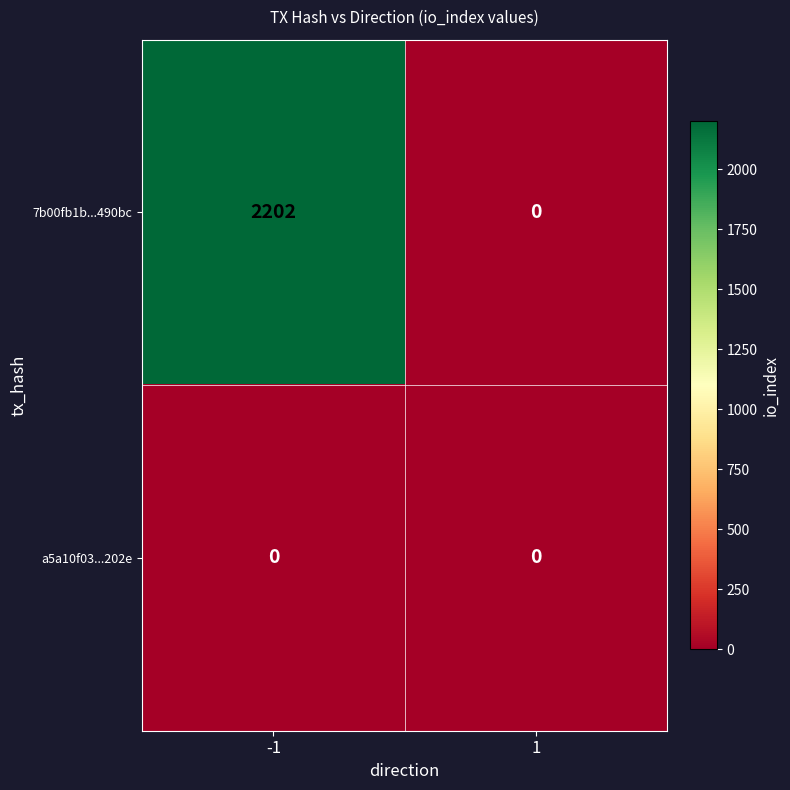

What is the sum of all 7b00fb1b...490bc values?

2202